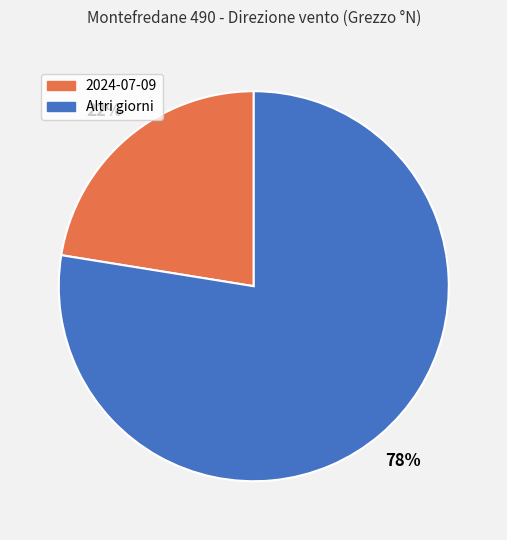

Is there any slice that represents more than half of the pie?

Yes